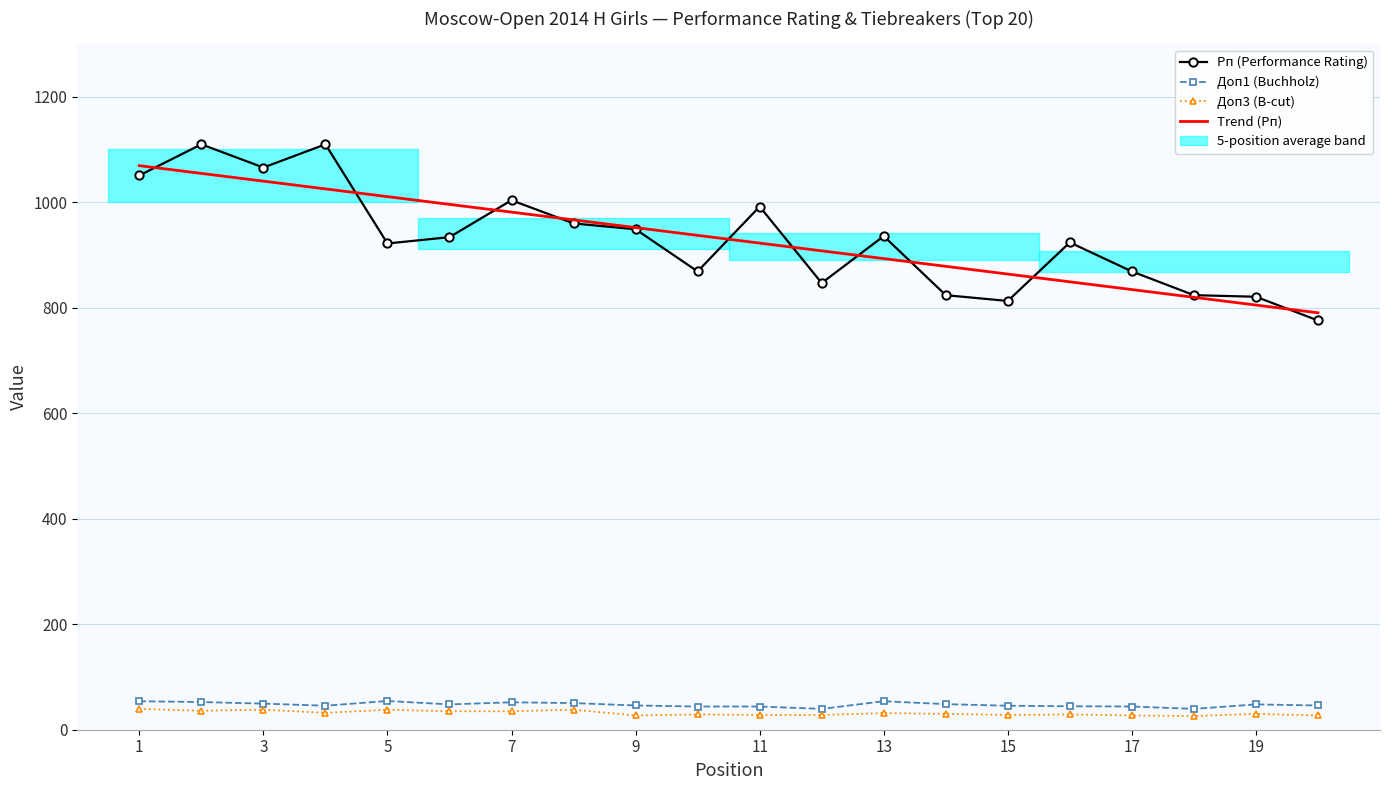

Which series has the largest total across all categories?

Рп